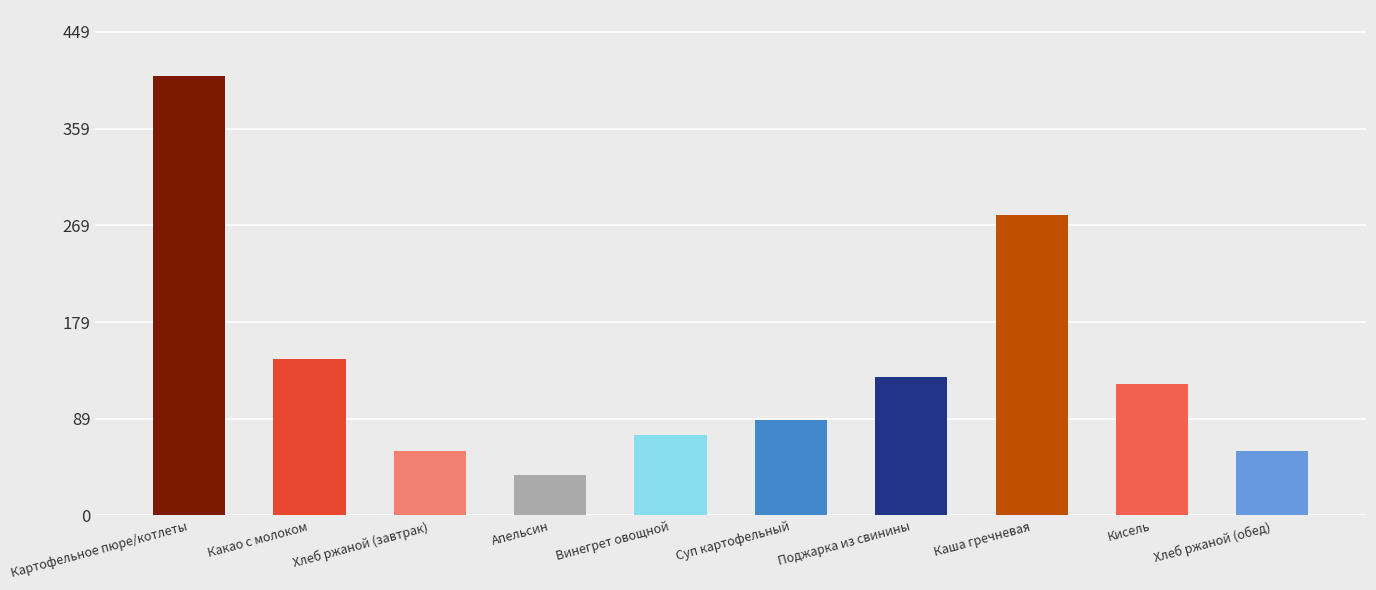

Which label corresponds to the largest value in the chart?

Картофельное пюре/котлеты